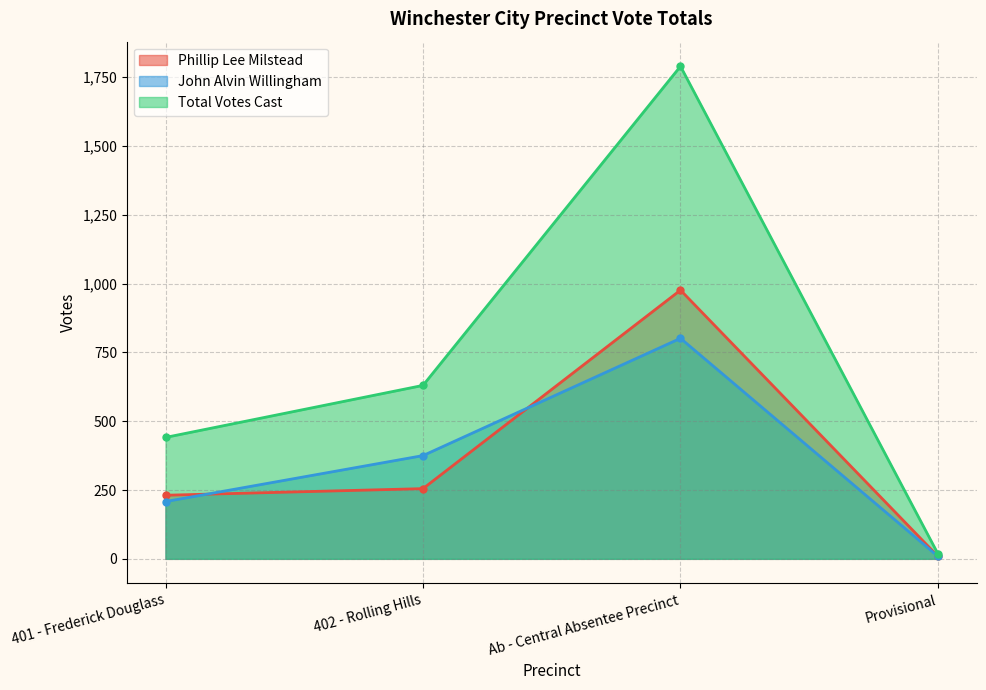

Where is John Alvin Willingham nearest to the value 405?

402 - Rolling Hills